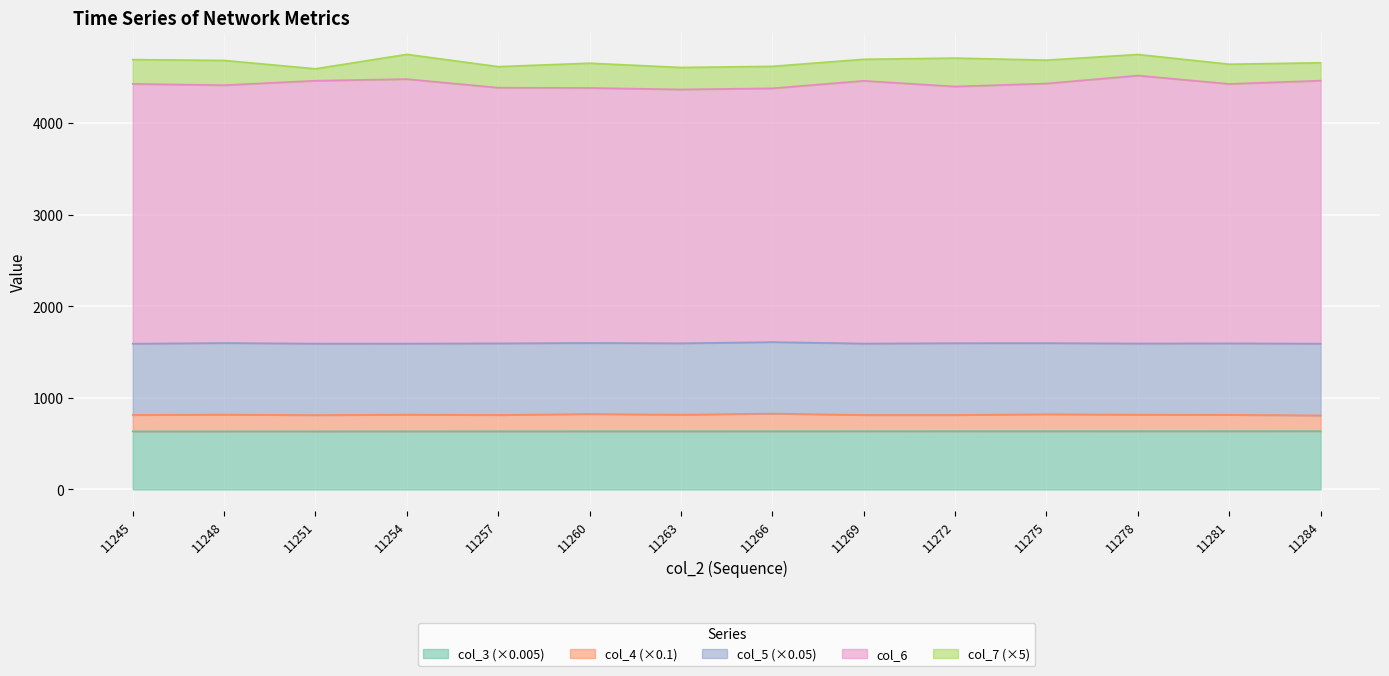

True or false: col_3 and col_4 intersect in this chart.

False